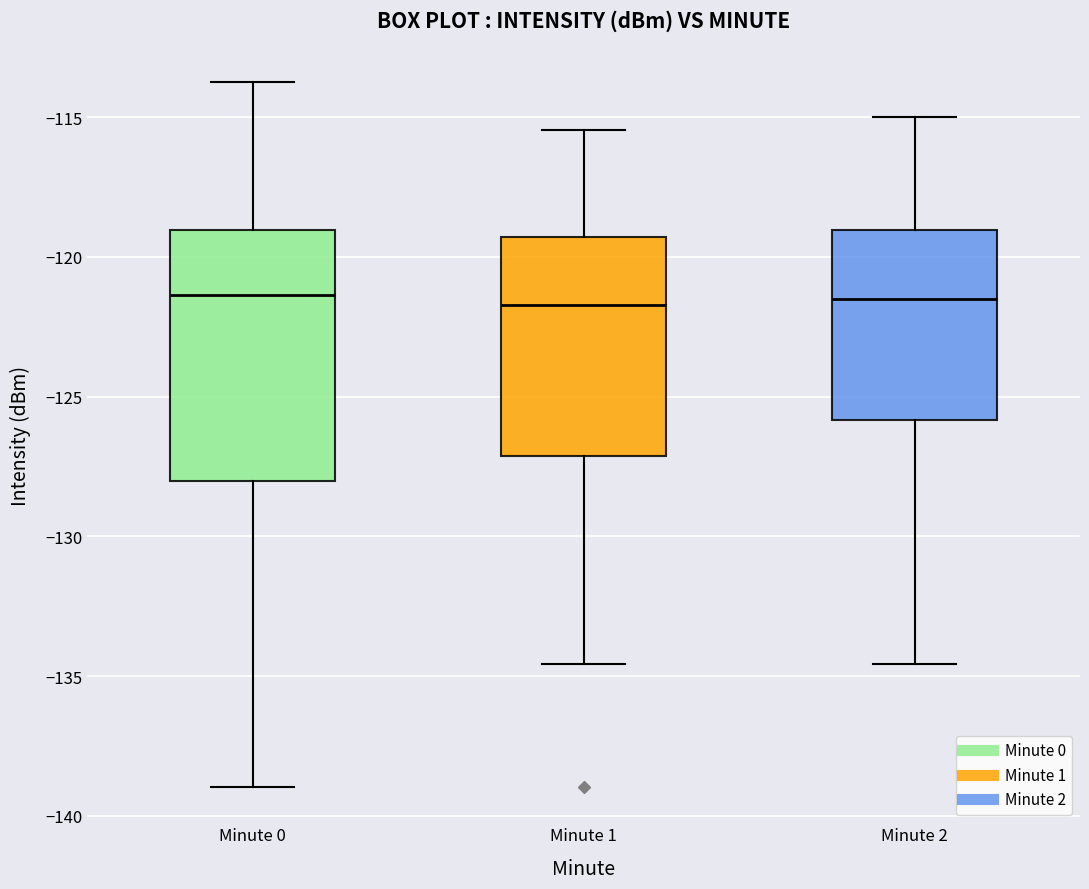

Where does the lower whisker of the box for Minute 2 end on the y-axis? The values are not printed on the chart, so give them approximately, as read against the axis.

-134.5